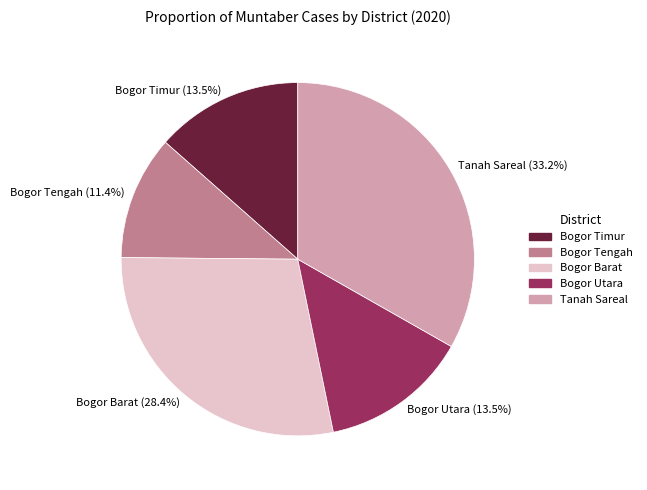

Does Bogor Tengah represent more than half of the total?

No